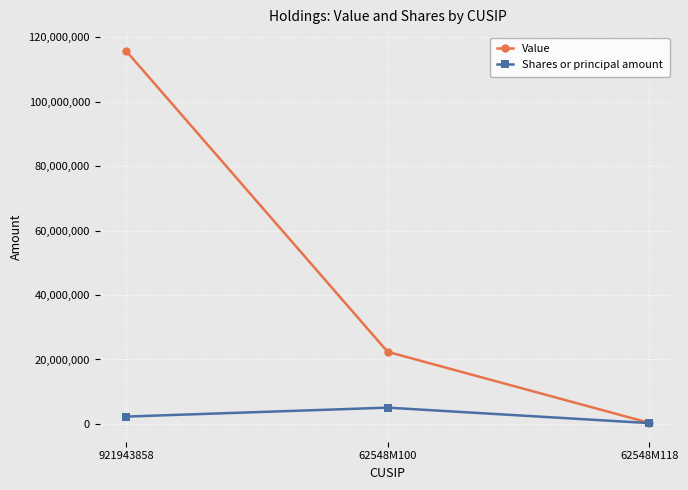

What value does the Shares or principal amount series have at 62548M118?

250000